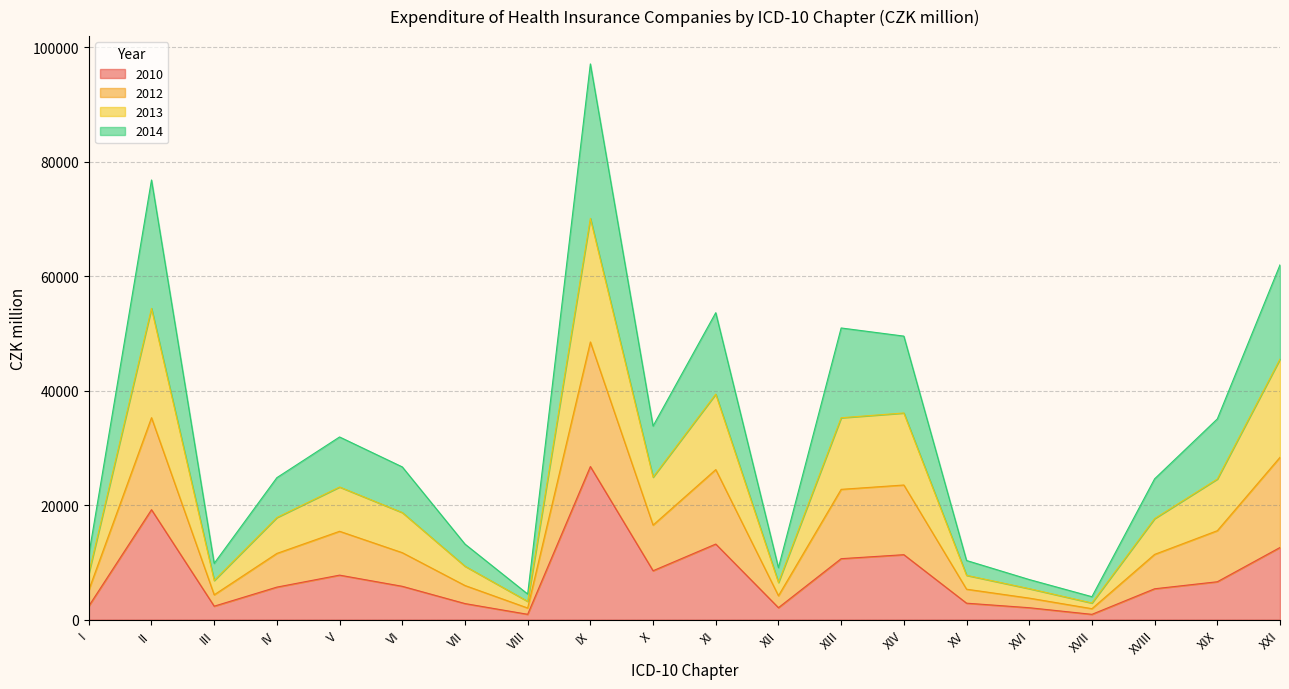

What is the total value across all series at IV?

24815